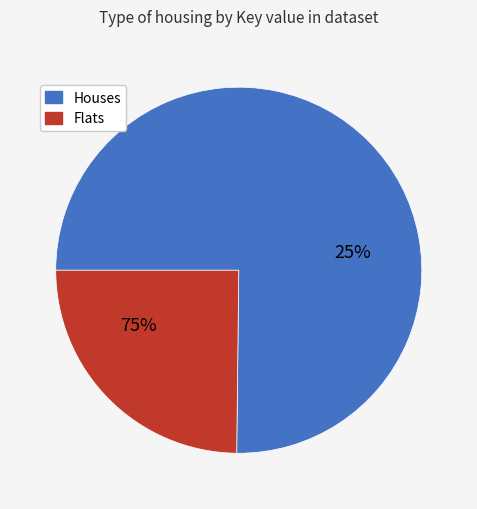

Is it true that 8 is 36% of the pie?

False